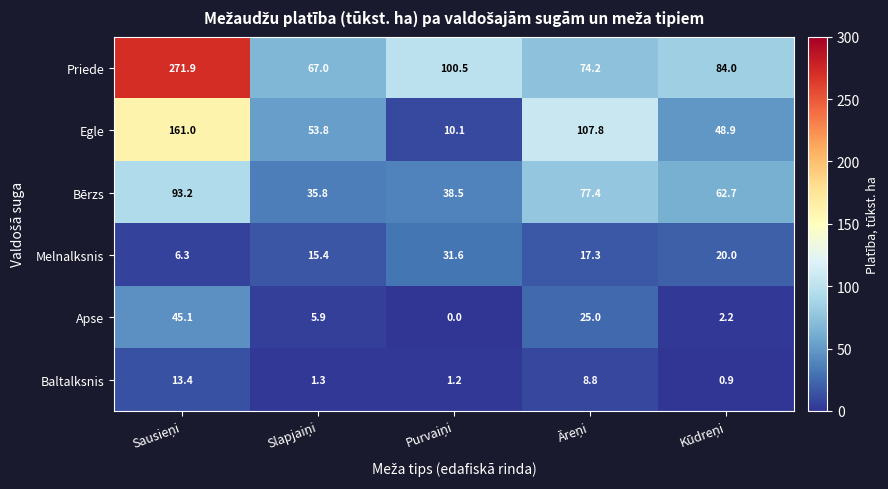

What is the difference between the maximum and second lowest values in the Priede series?

197.7